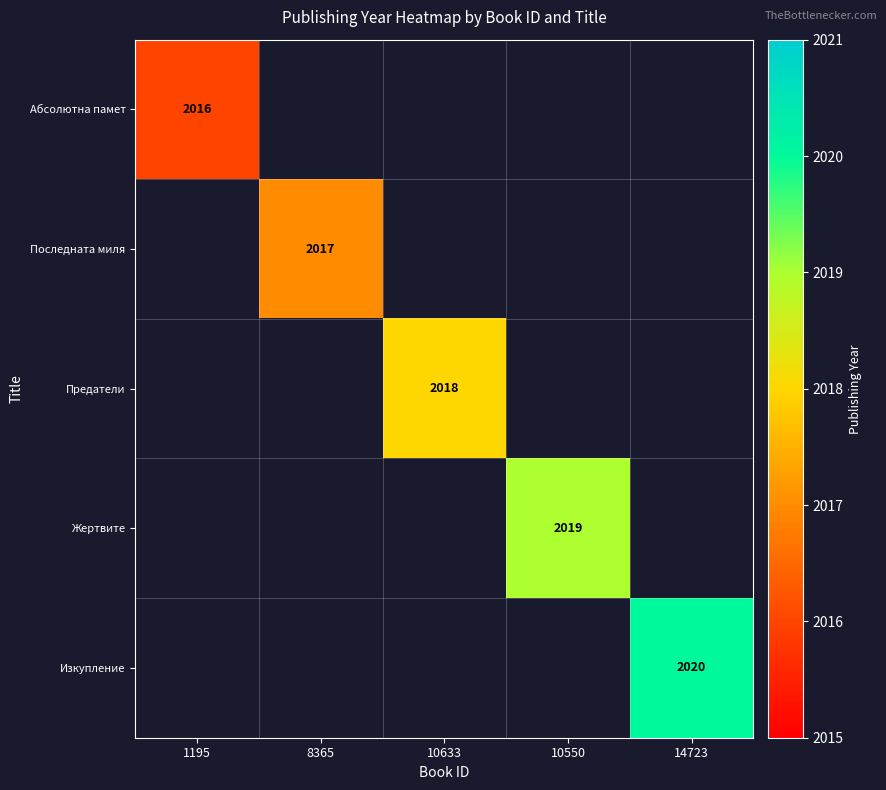

How many categories are shown in the chart?

5